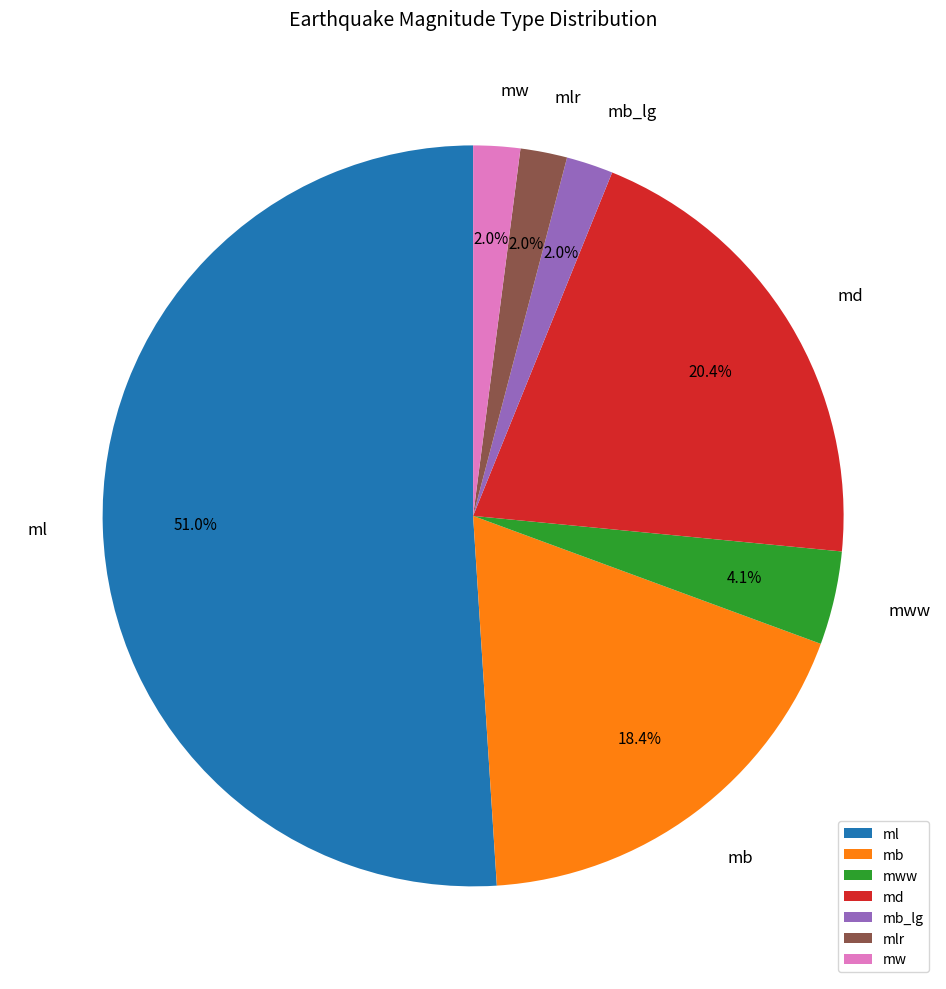

Is the sum of mb_lg and md greater than half?

No